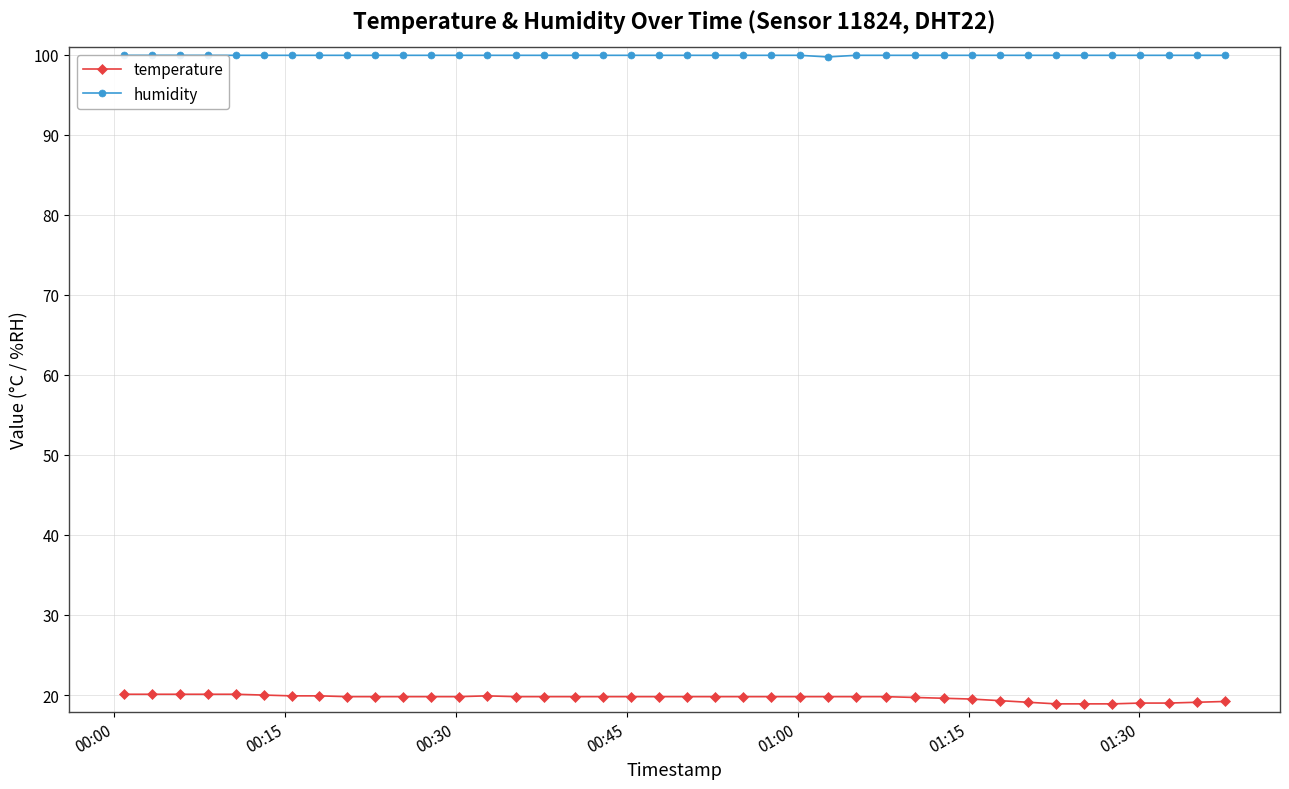

What is the value of the temperature point at the 23rd from the left?

19.8